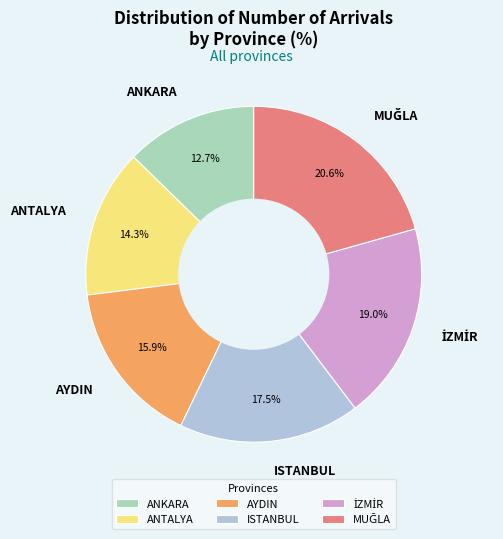

To the nearest percent, what is the difference between the largest and smallest slice percentages?

8%